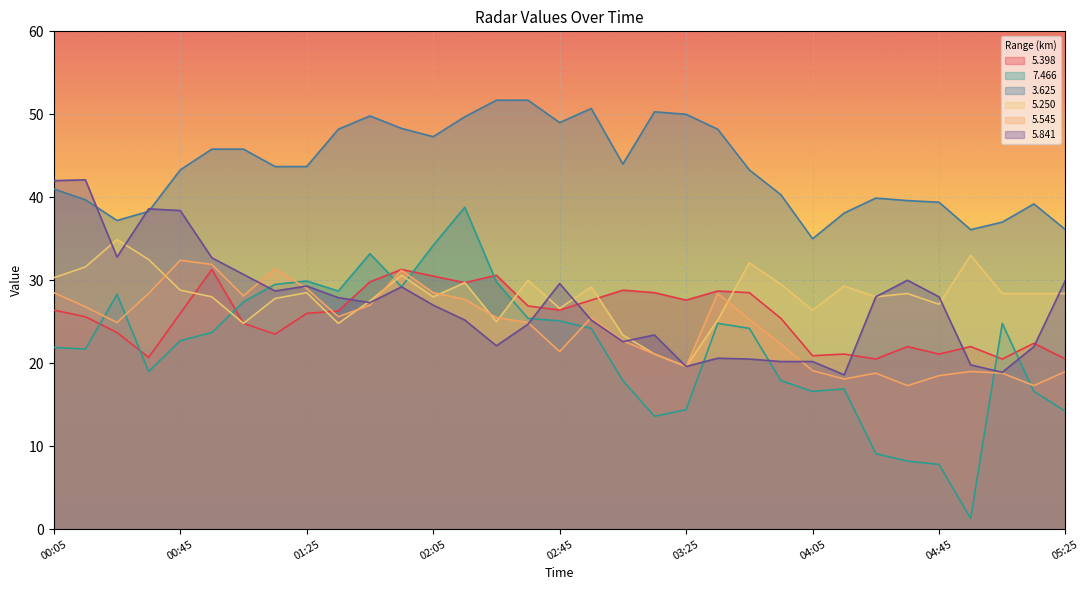

Which series has the widest spread of values?

7.466